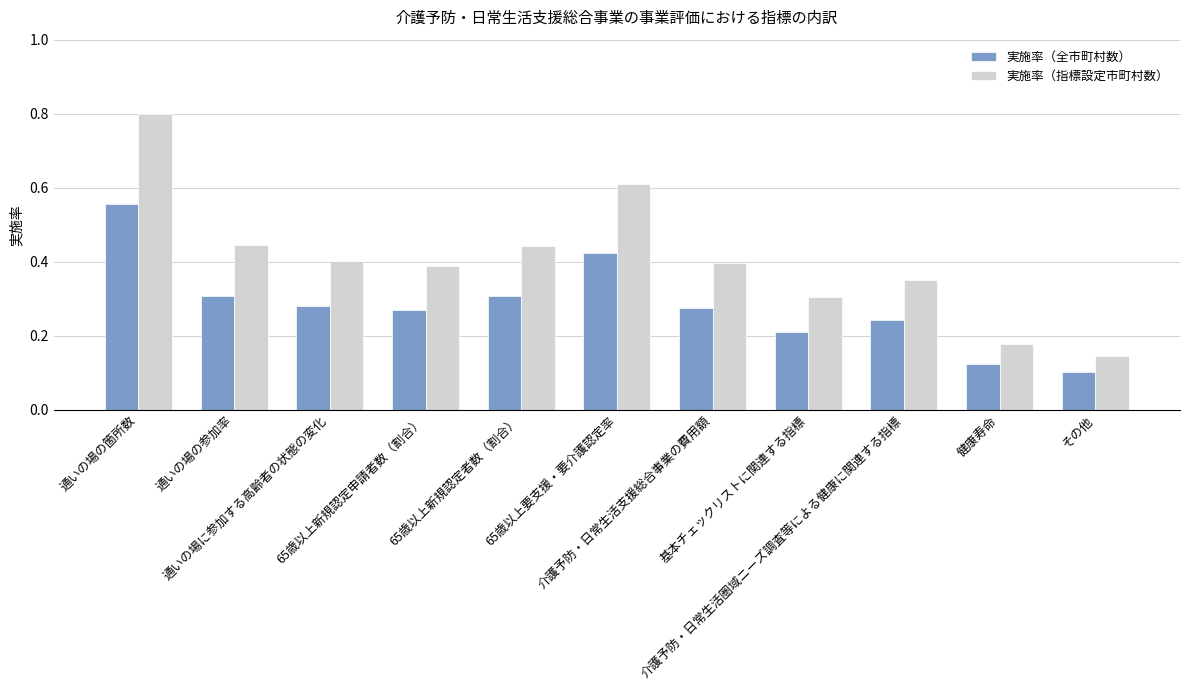

How many groups of bars are there?

11